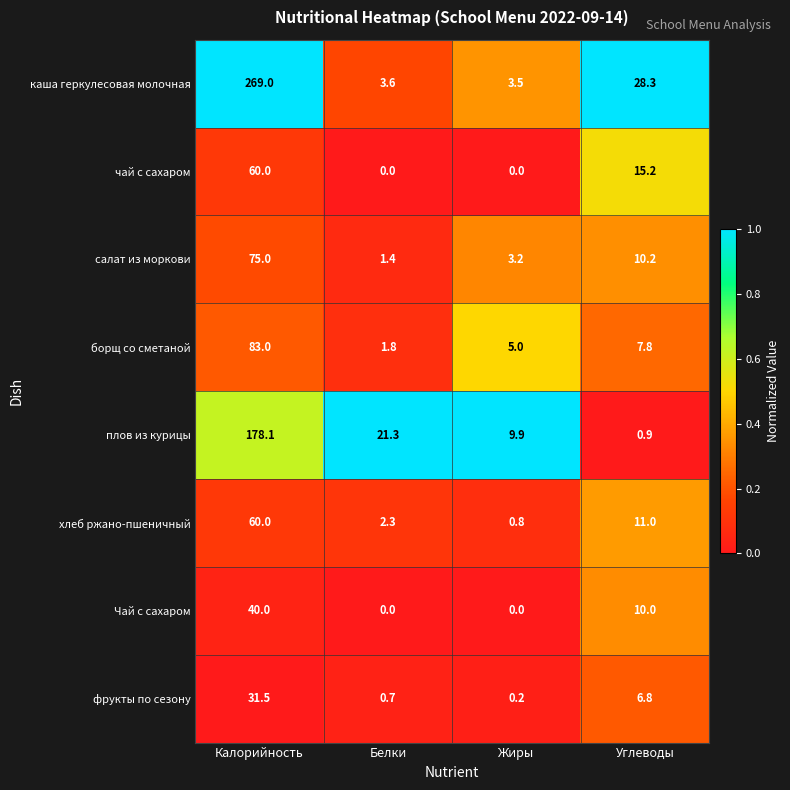

The value of салат из моркови at Жиры is 4.3. True or false?

False